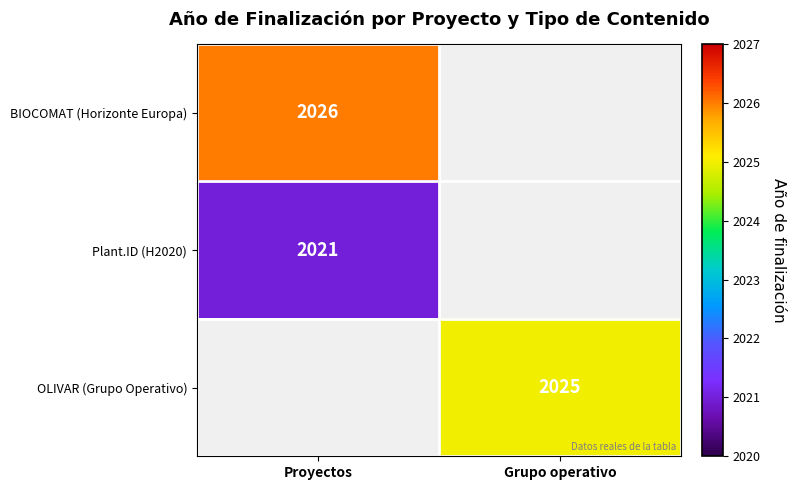

True or false: Plant.ID (H2020) has a value of 2021 at Proyectos.

True